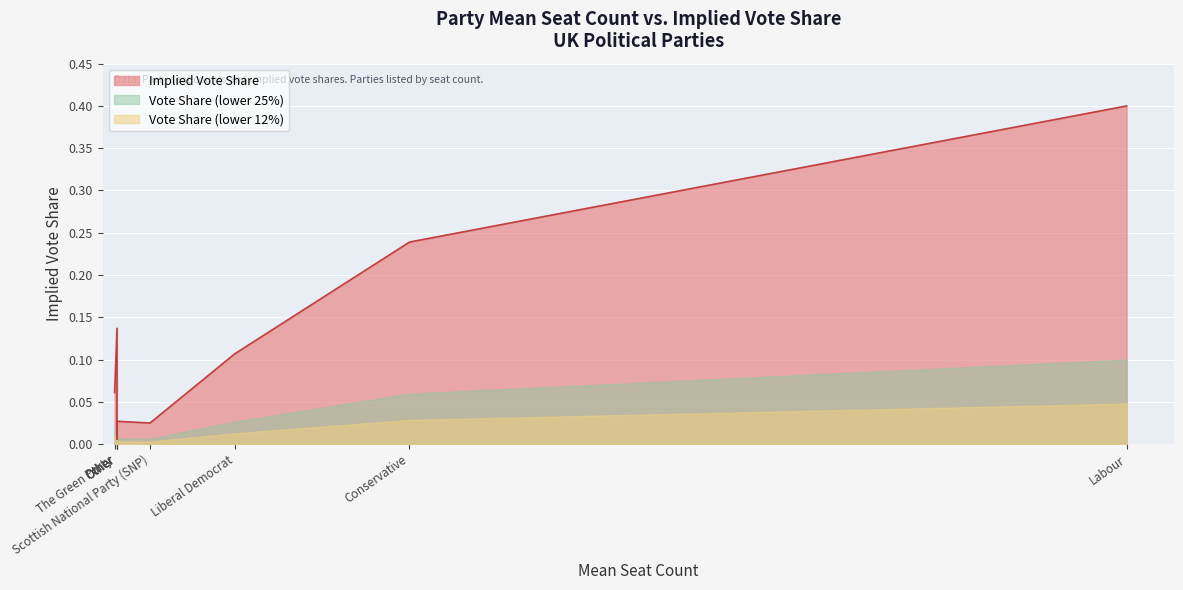

Which has a higher value, Plaid Cymru or Labour?

Labour